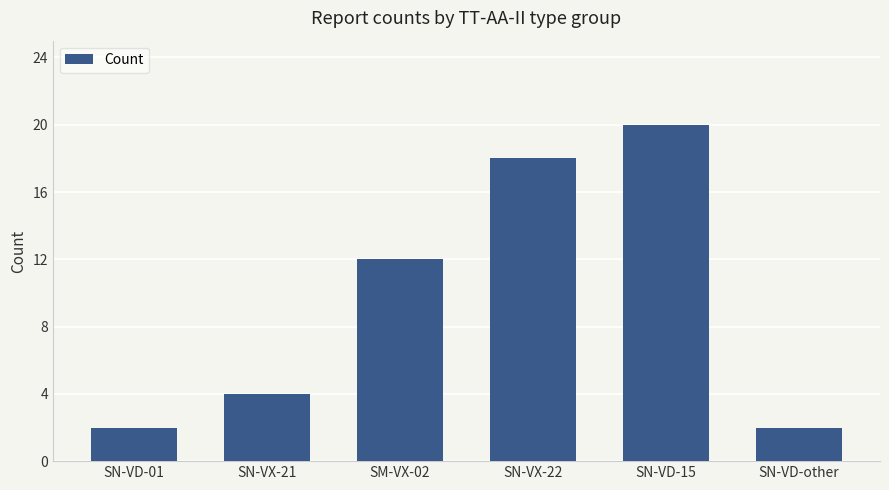

What is the difference between the second highest and minimum values?

16